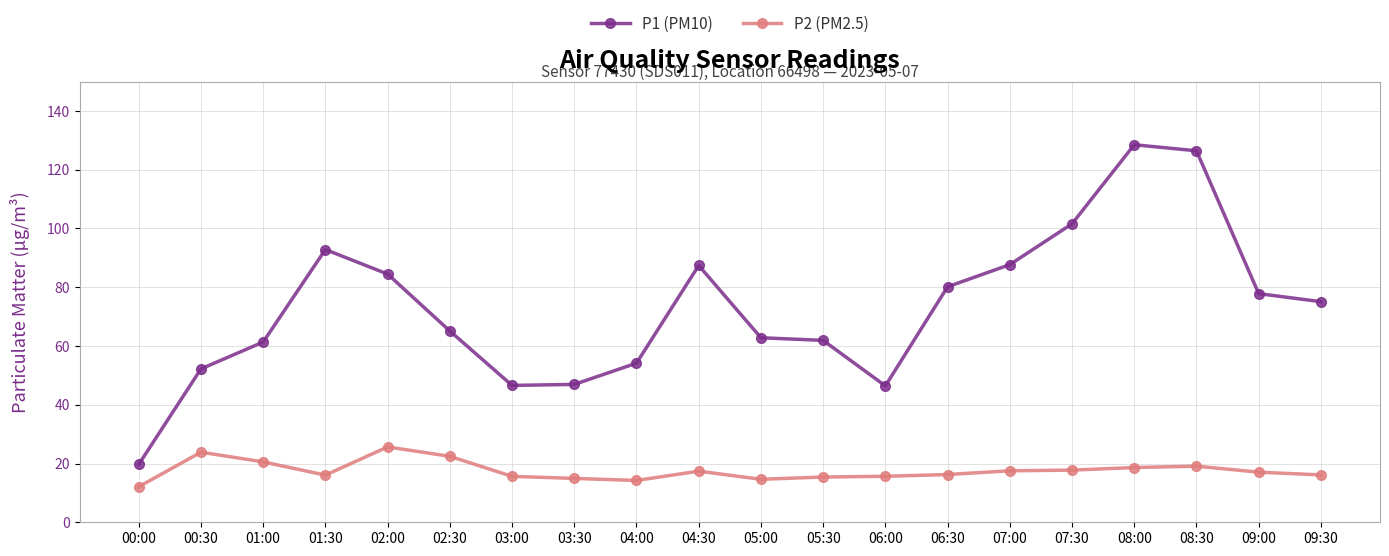

Where is the first local maximum for P1 (PM10)?

01:30